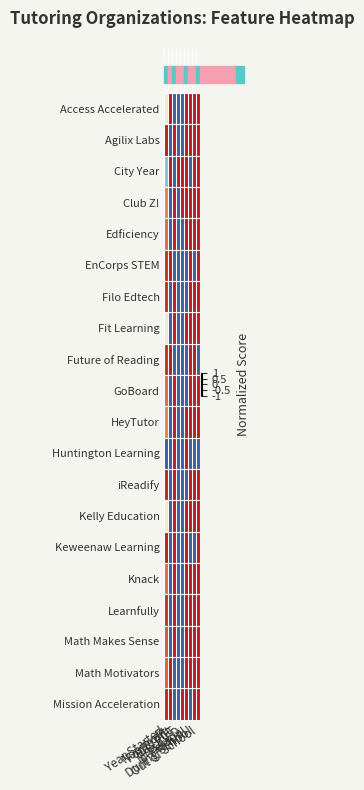

At which category is the sum across all series the highest?

Out of School